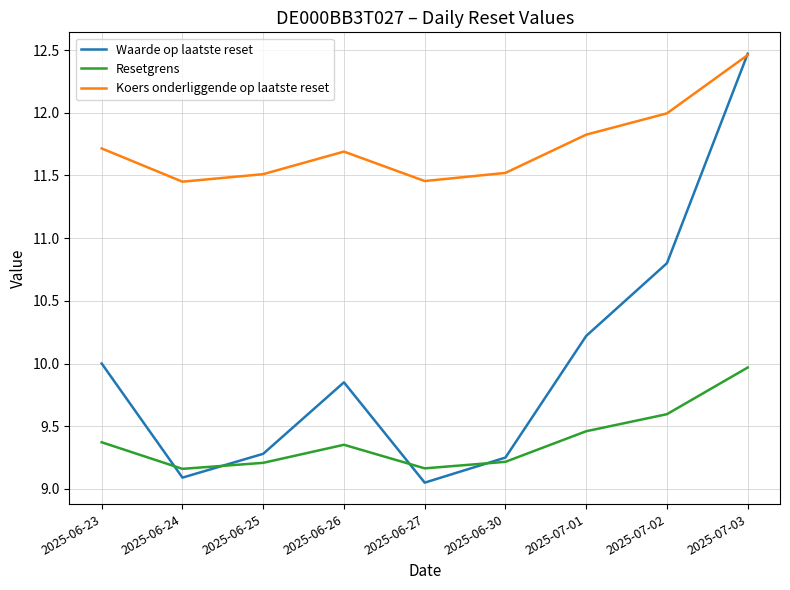

What position from the left is 2025-06-27?

5